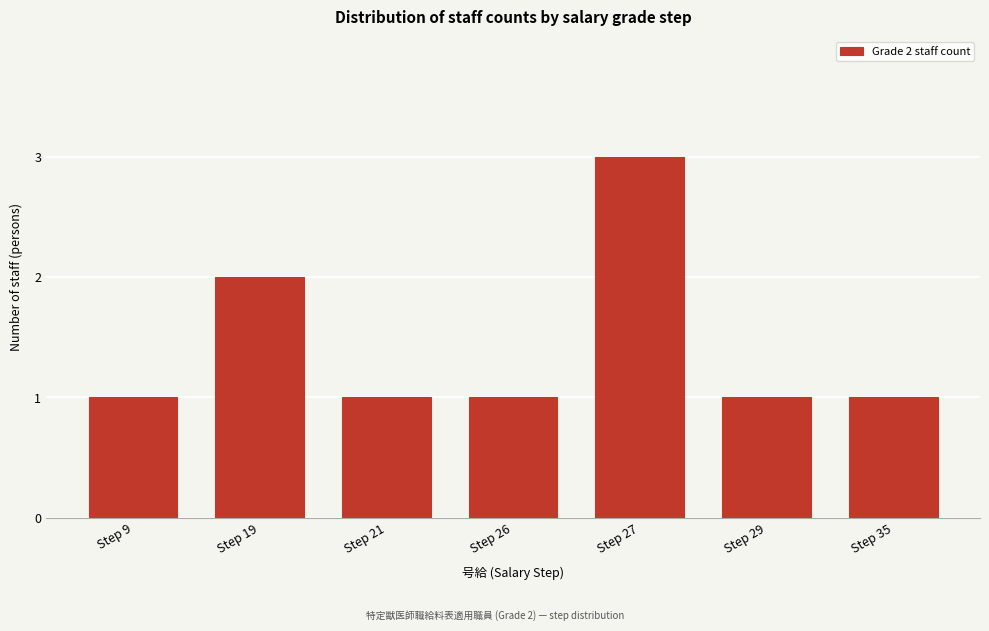

Reading left to right, list all the values displayed in this chart.

Step 9=1	Step 19=2	Step 21=1	Step 26=1	Step 27=3	Step 29=1	Step 35=1